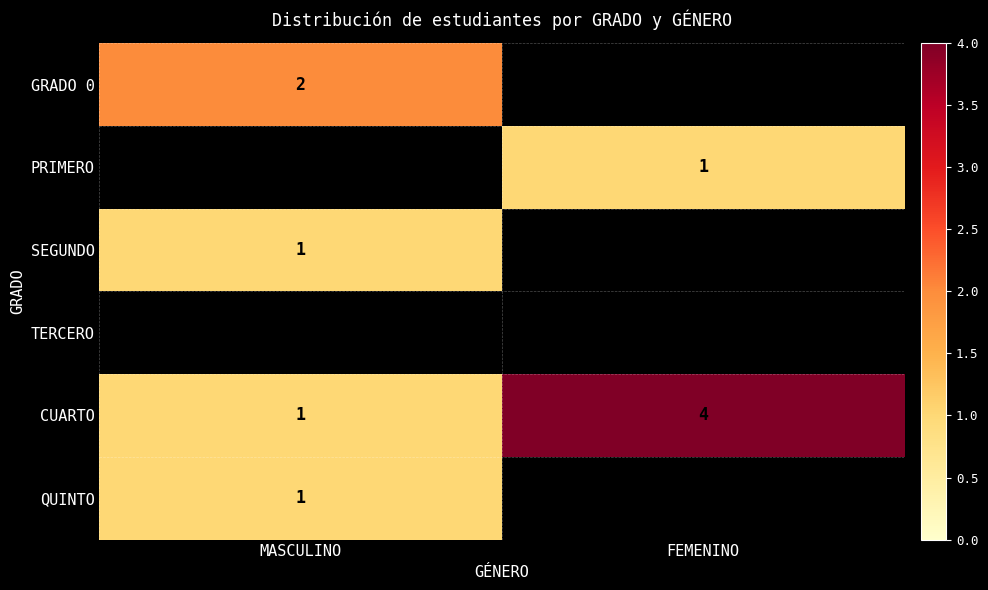

Between MASCULINO and FEMENINO, which is larger?

FEMENINO